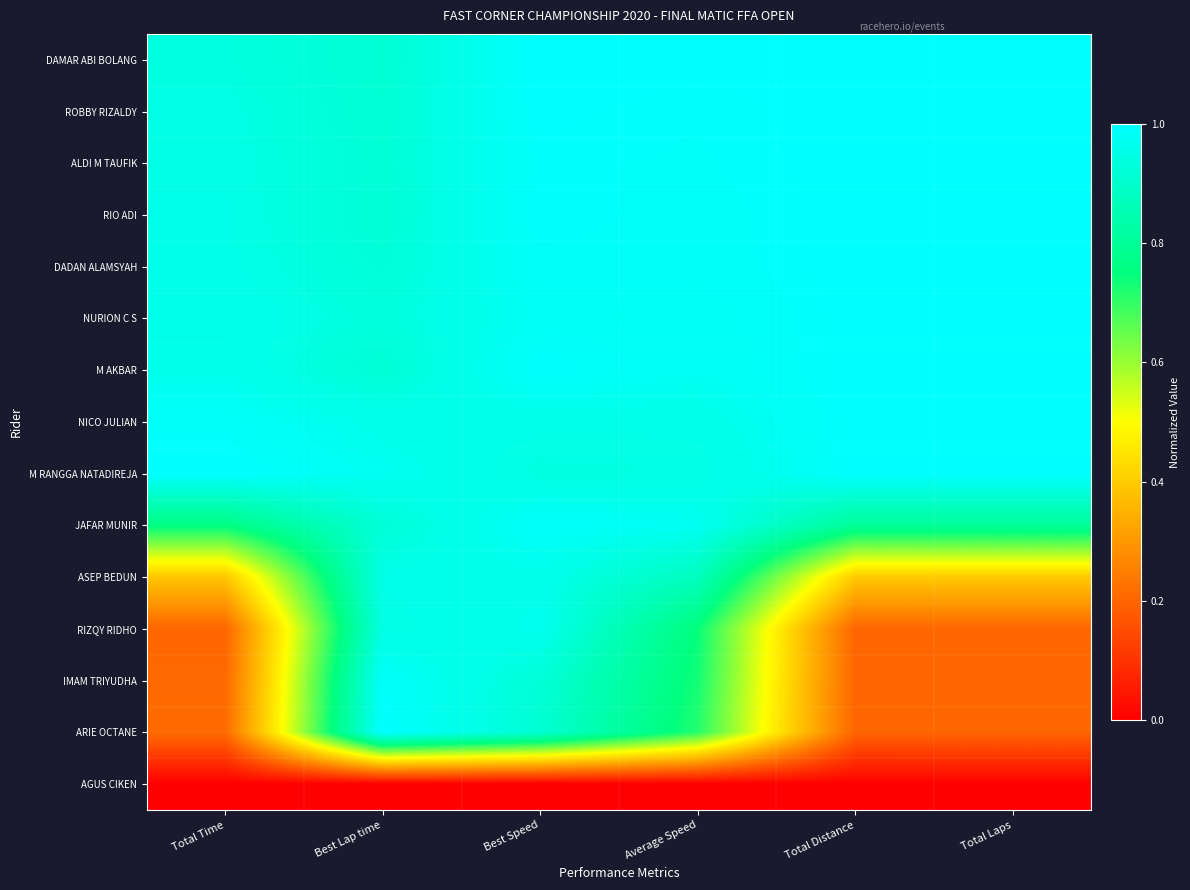

At which category is the sum across all series the highest?

Best Speed